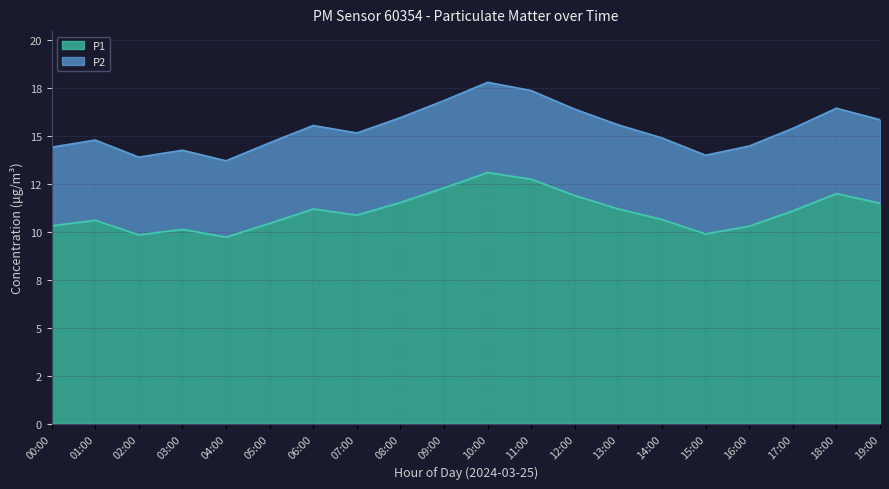

What is the value of the P1 point at the 6th from the left?

10.4